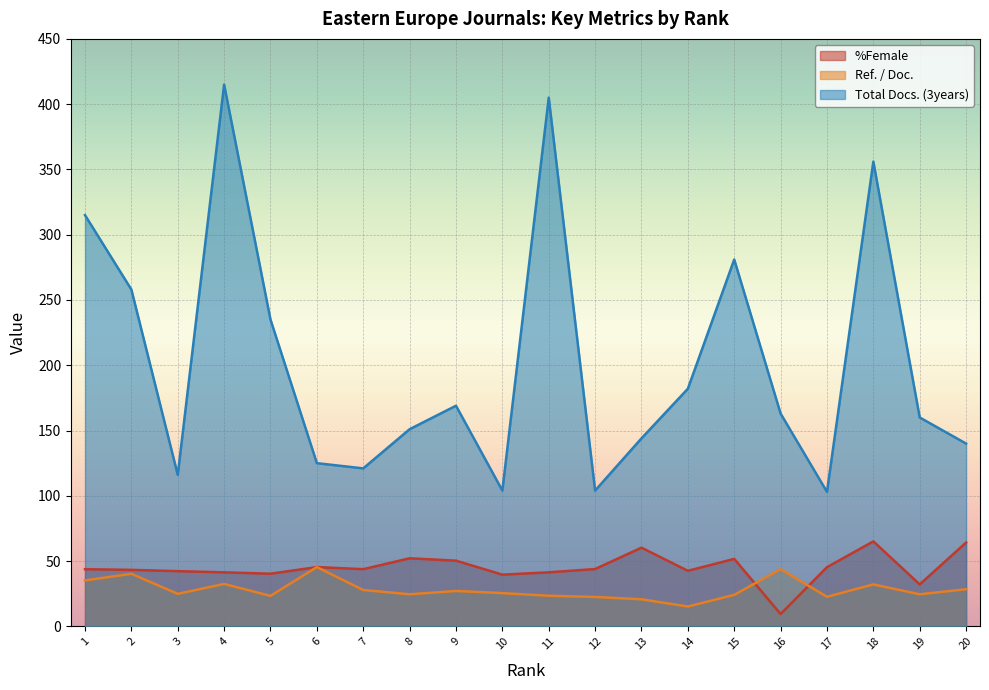

At which category does Total Docs. (3years) reach its first local peak?

4